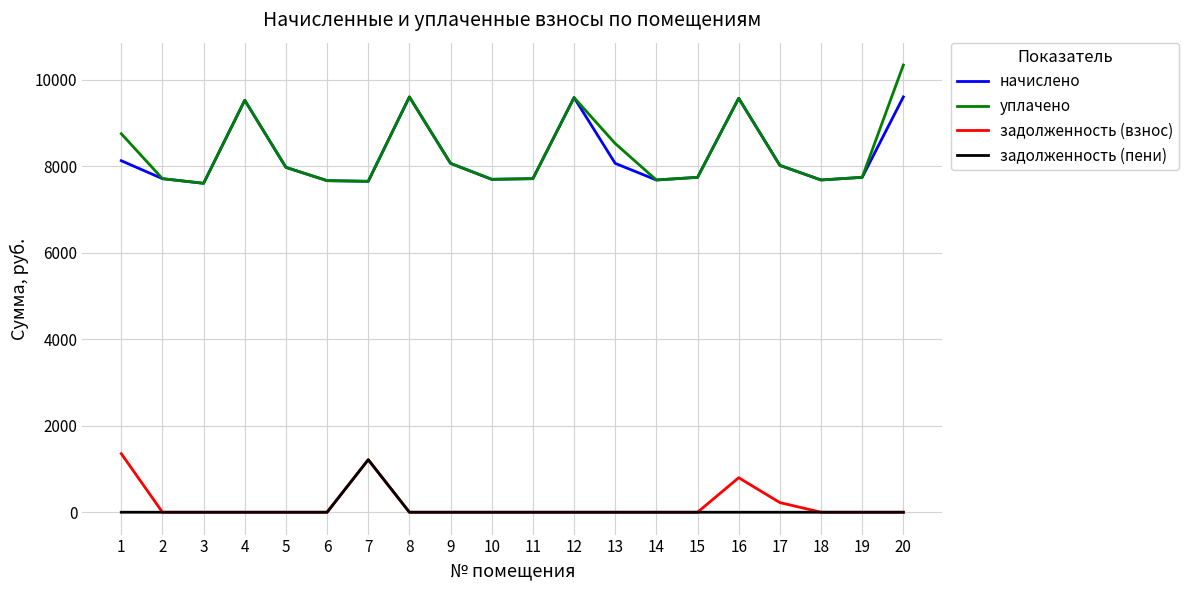

List the series in order of their peak value, highest first.

уплачено, начислено, задолженность (взнос), задолженность (пени)